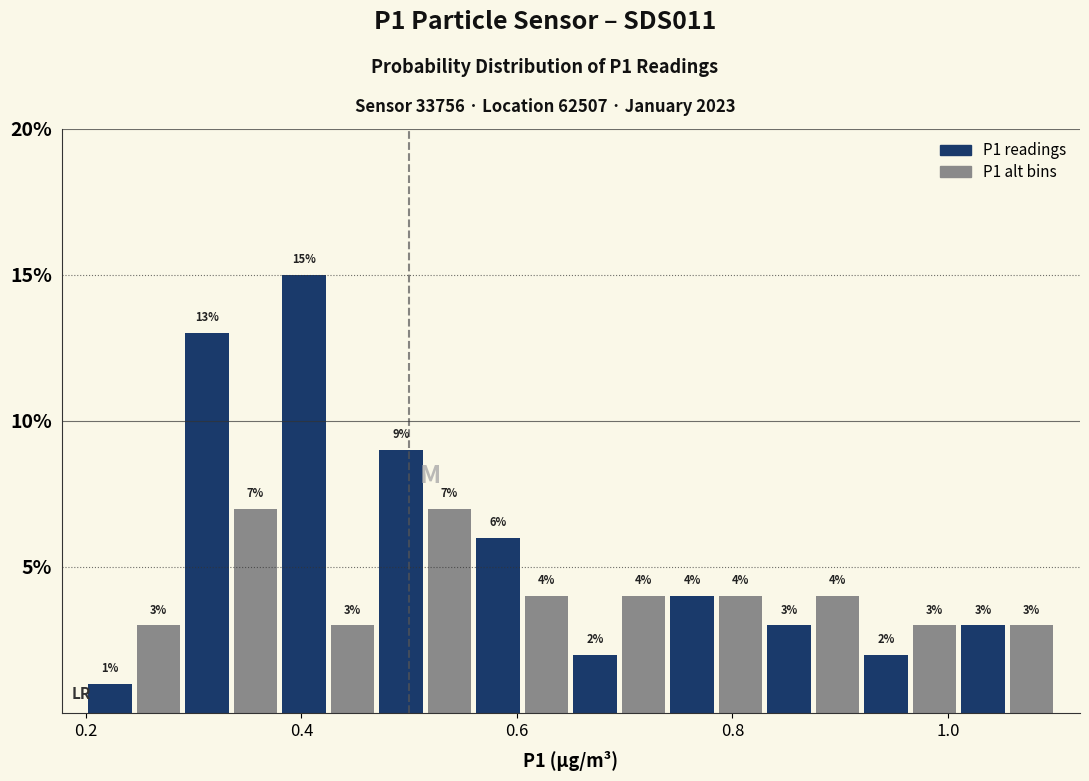

Read against the x-axis, roughly where is the centre of the tallest bar?

0.40